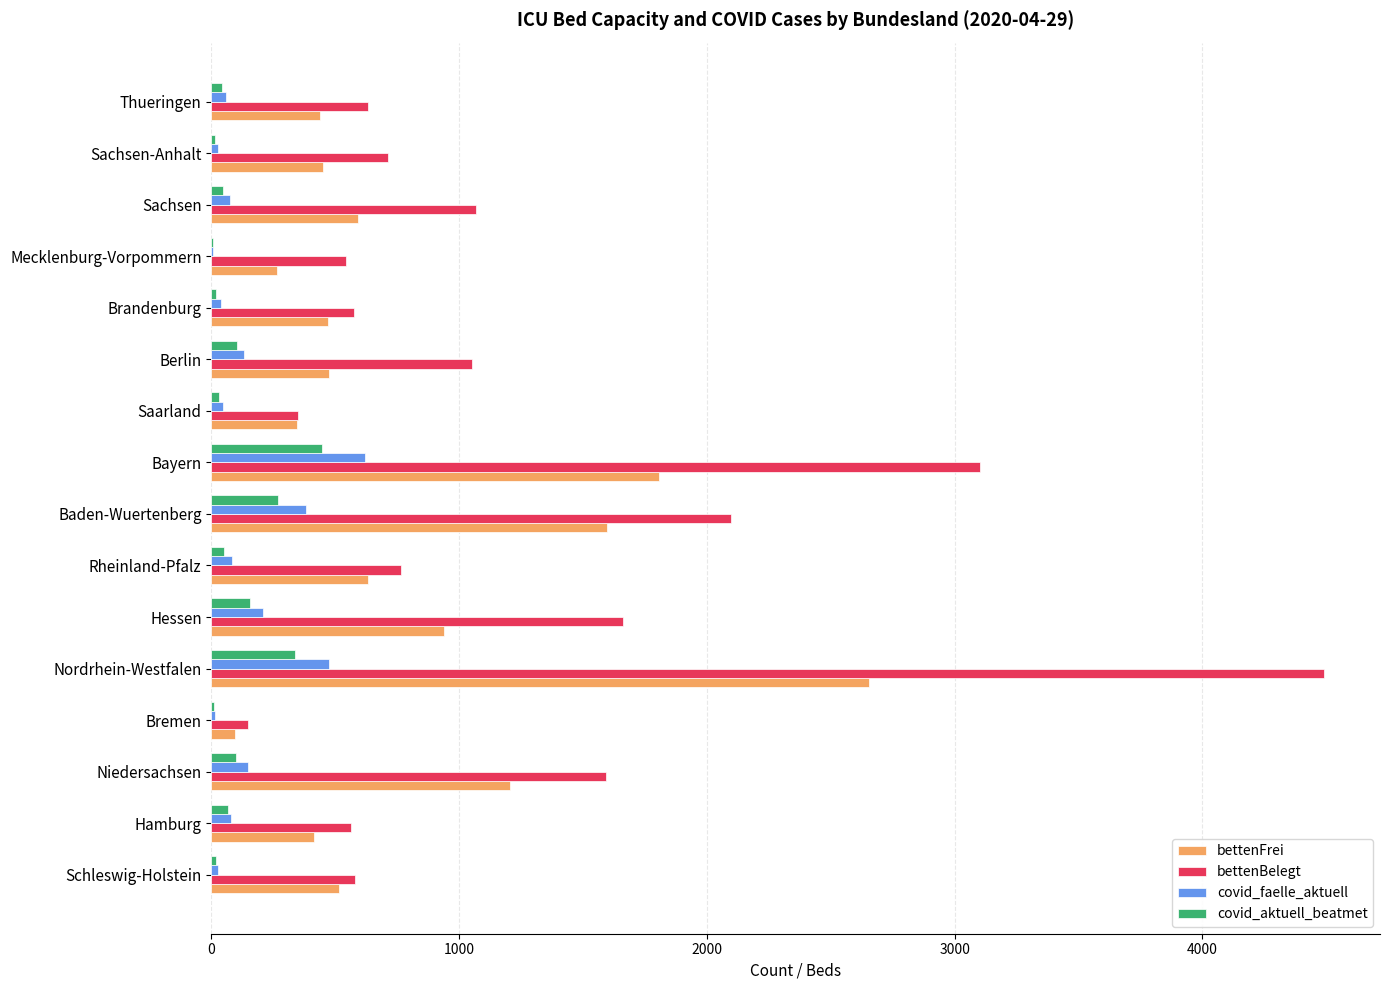

What is the sum of all covid_aktuell_beatmet values?

1719